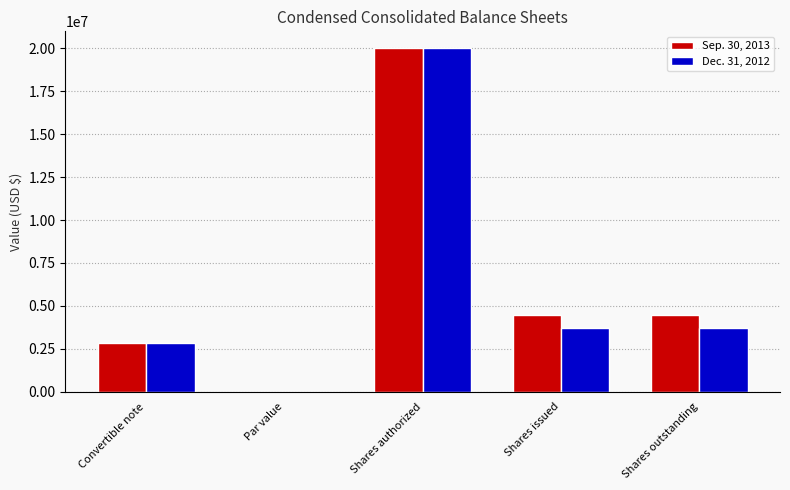

Between Convertible note and Shares outstanding, which series saw the biggest shift?

Sep. 30, 2013